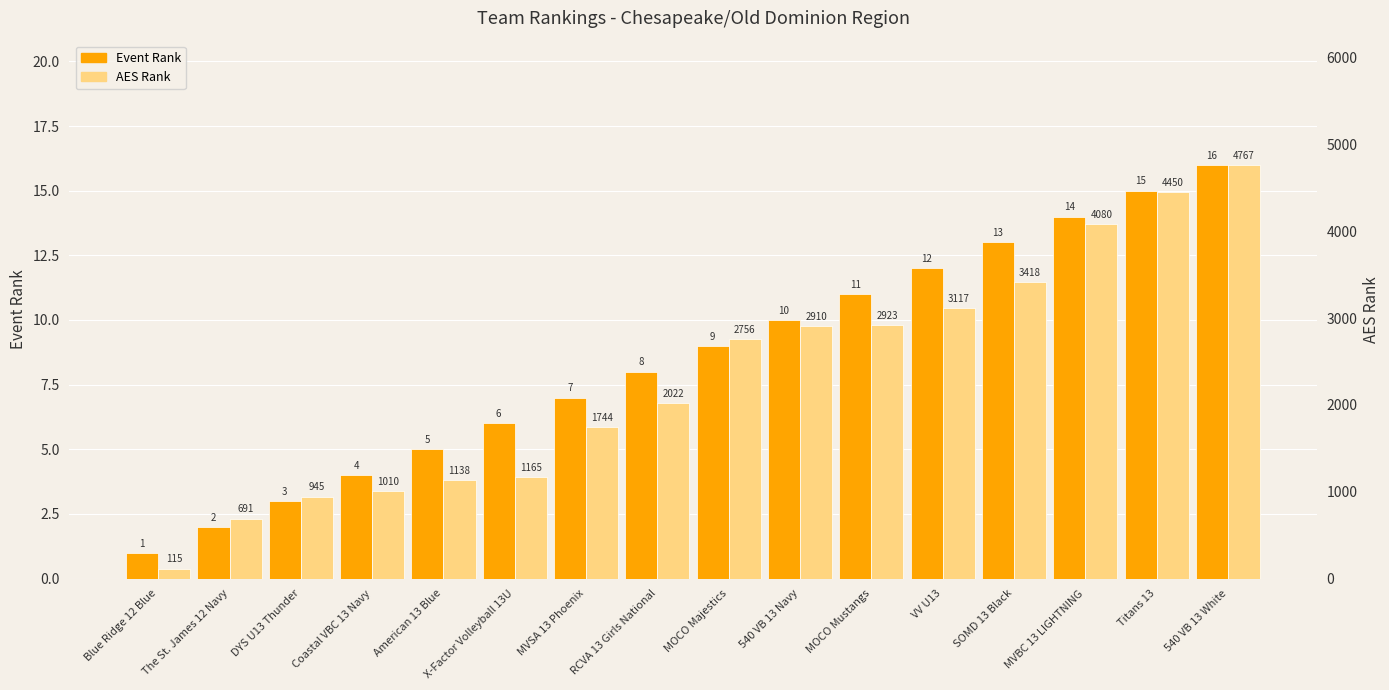

What is the difference between the AES Rank values at MOCO Majestics and DYS U13 Thunder?

1811